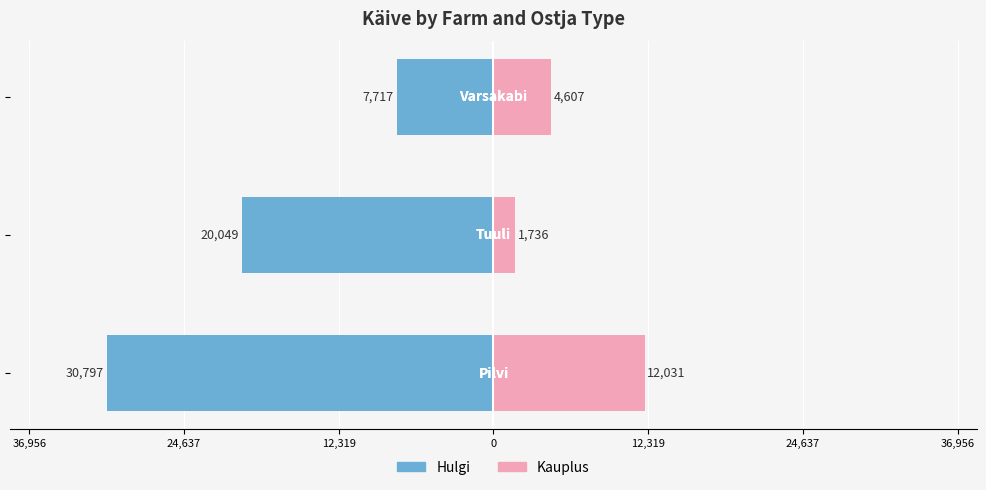

What is the value of the Hulgi bar at the 2nd from the left?

-20049.3